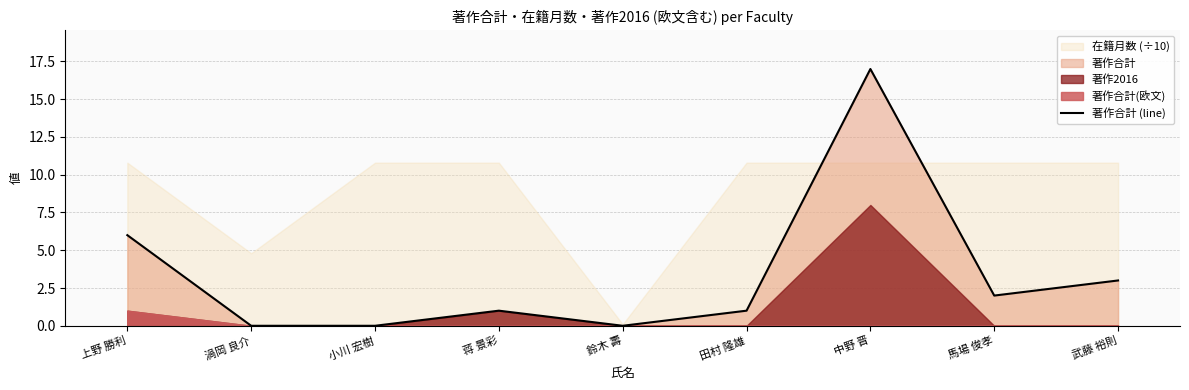

What is the sum of all values?

30